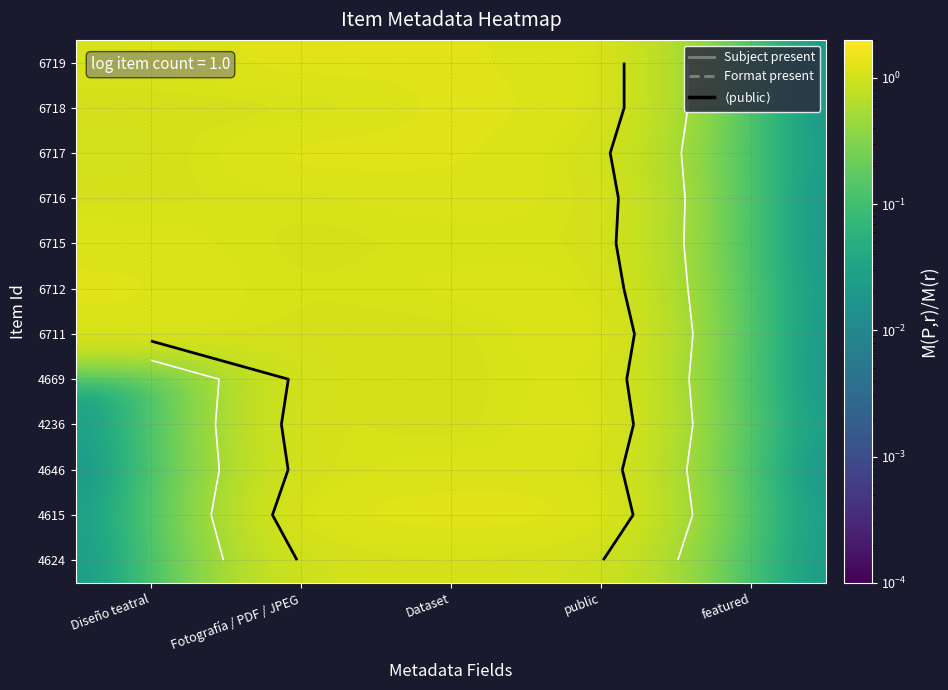

Count the number of data series in this chart.

12